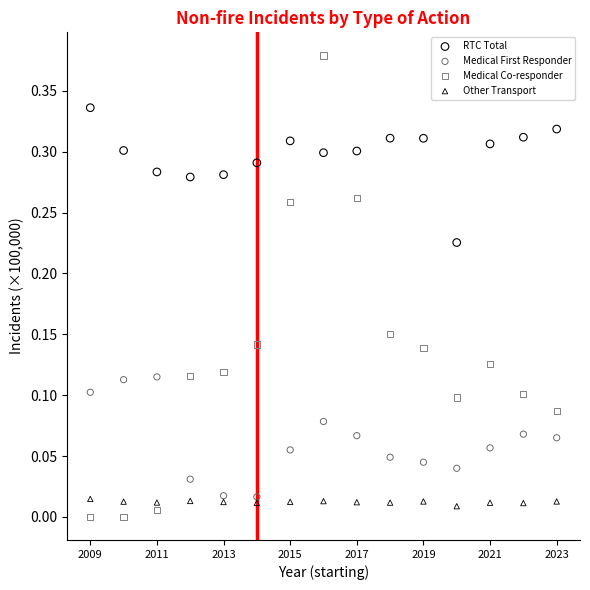

Which series contains the highest Y value?

Medical Co-responder